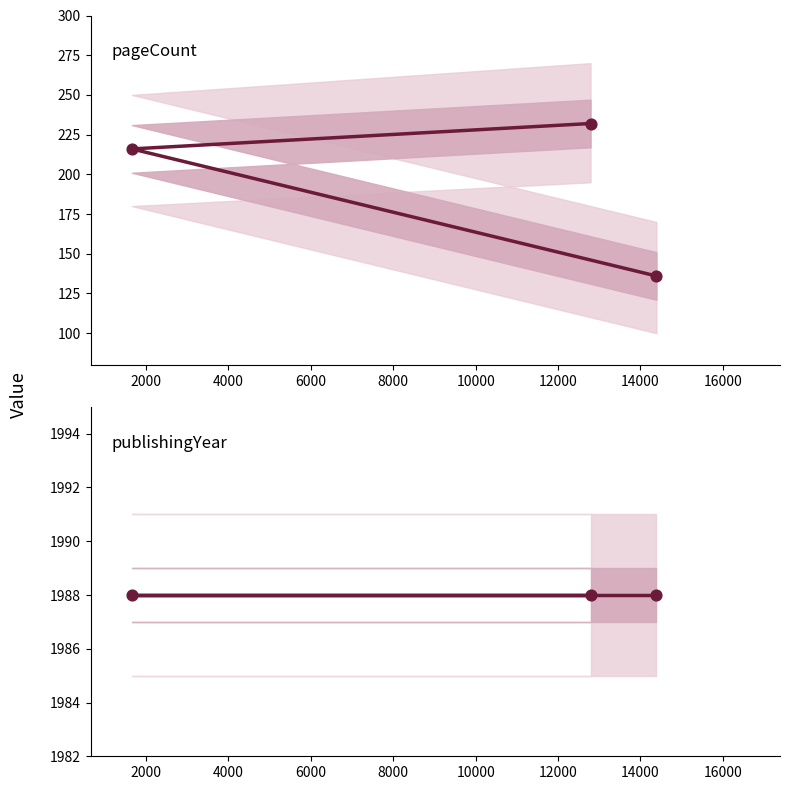

Which series contains the lowest Y value?

pageCount